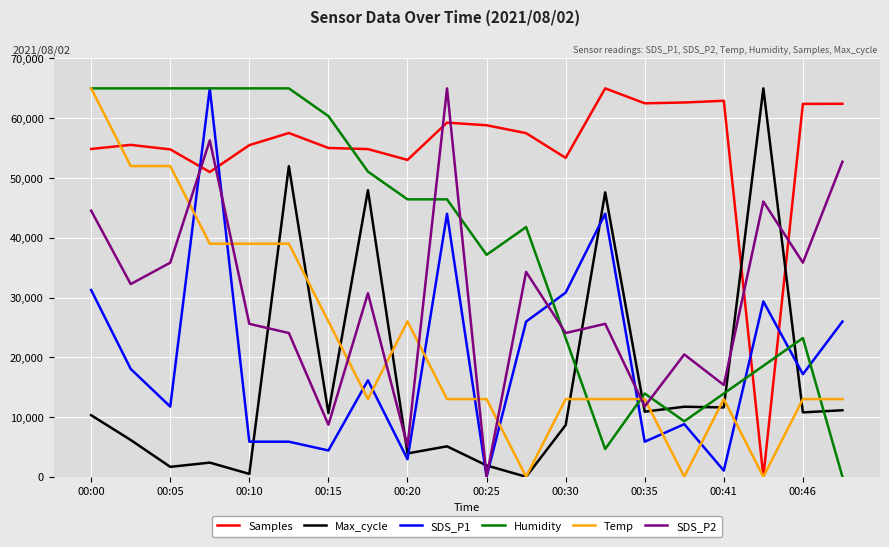

After their last crossing, which series has the higher values: Samples or Humidity?

Samples